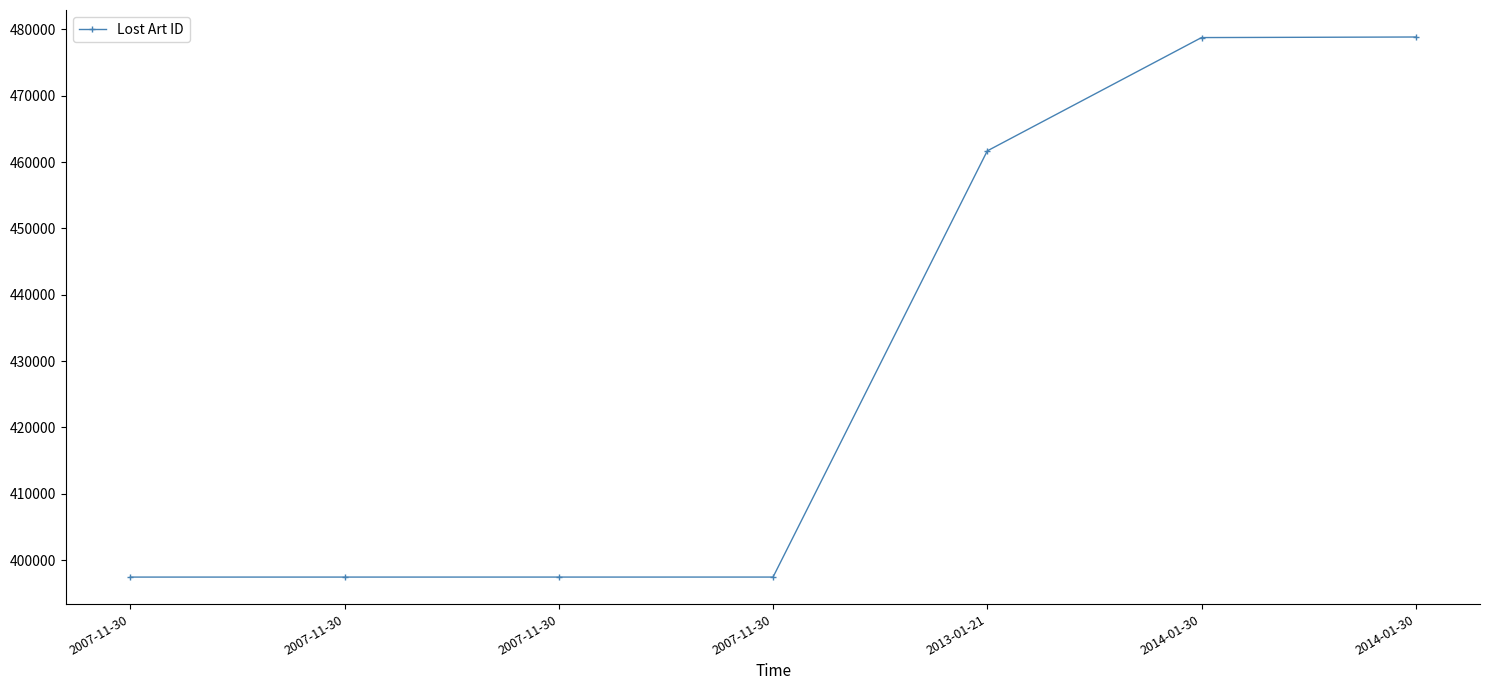

Does the chart have visible grid lines?

No